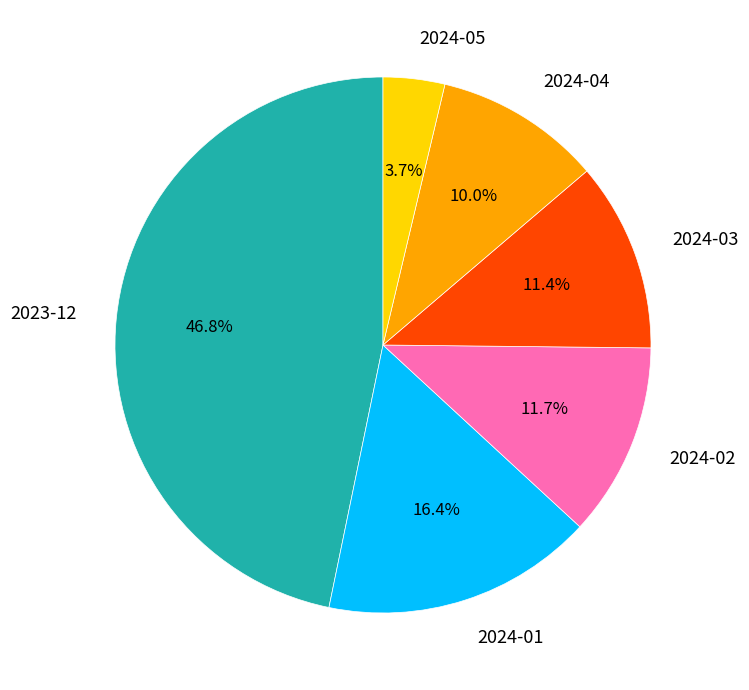

Which has a higher value, 2024-05 or 2024-01?

2024-01